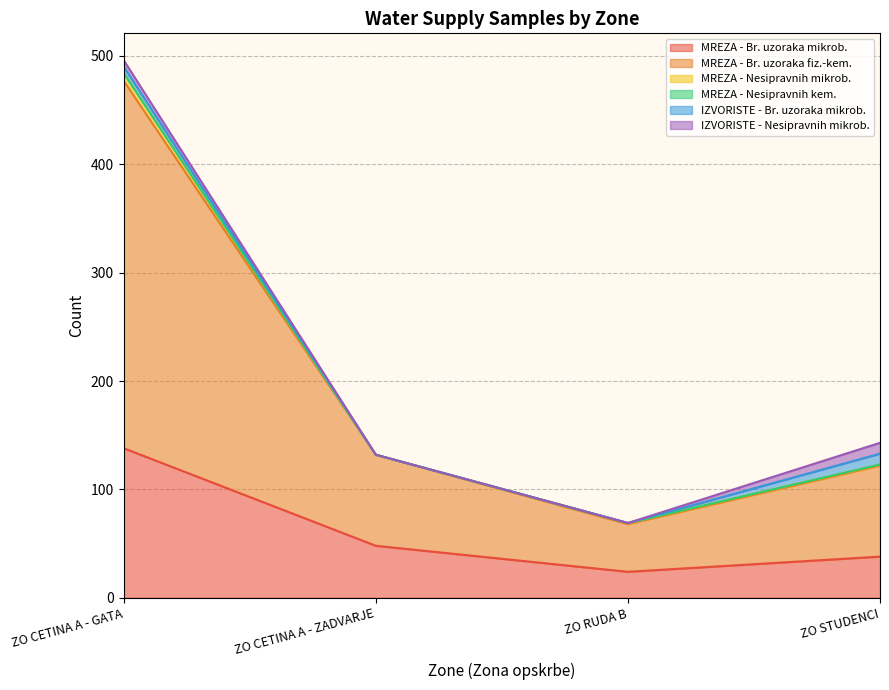

What is the sum of all MREZA - Br. uzoraka mikrob. values?

248